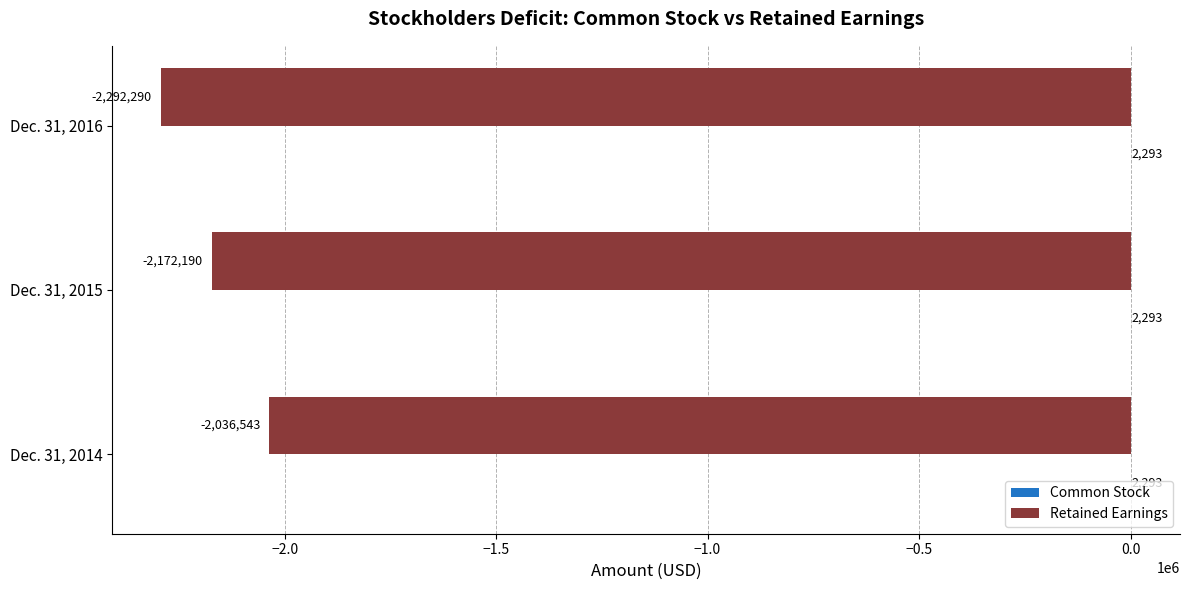

What is the sum of the Retained Earnings values at Dec. 31, 2015 and Dec. 31, 2016?

-4464480